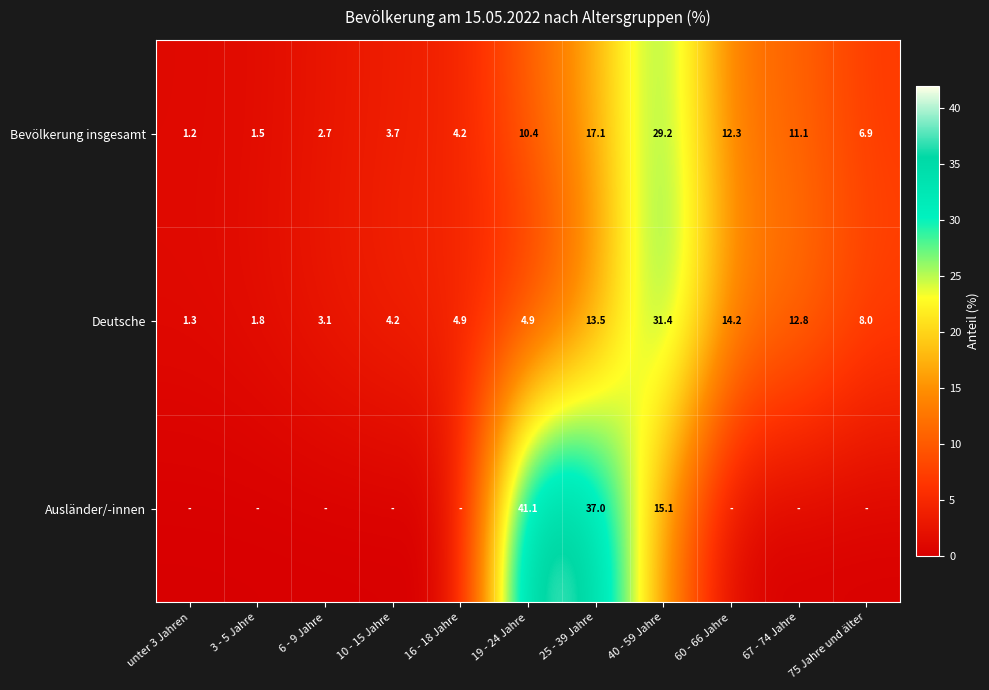

At which label does Bevölkerung insgesamt first exceed 6?

19 - 24 Jahre